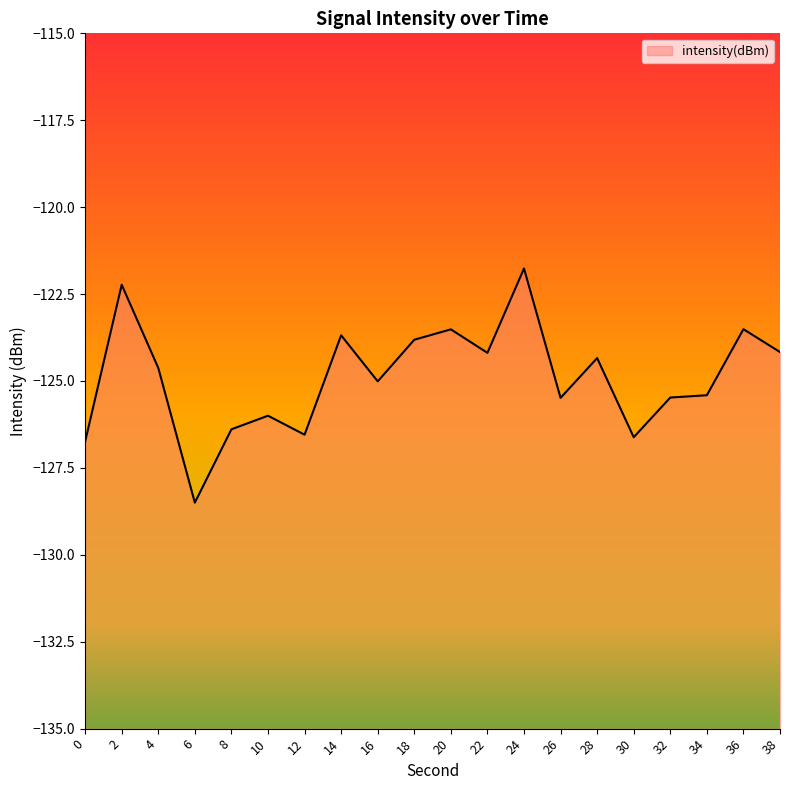

How many points are higher than both their immediate neighbors (excluding endpoints)?

7